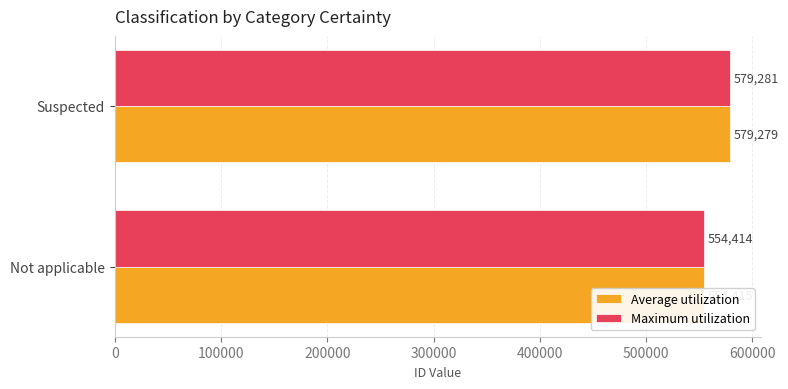

Reading left to right, extract all data points from this chart.

Average utilization: 554415	579279
Maximum utilization: 554414	579281